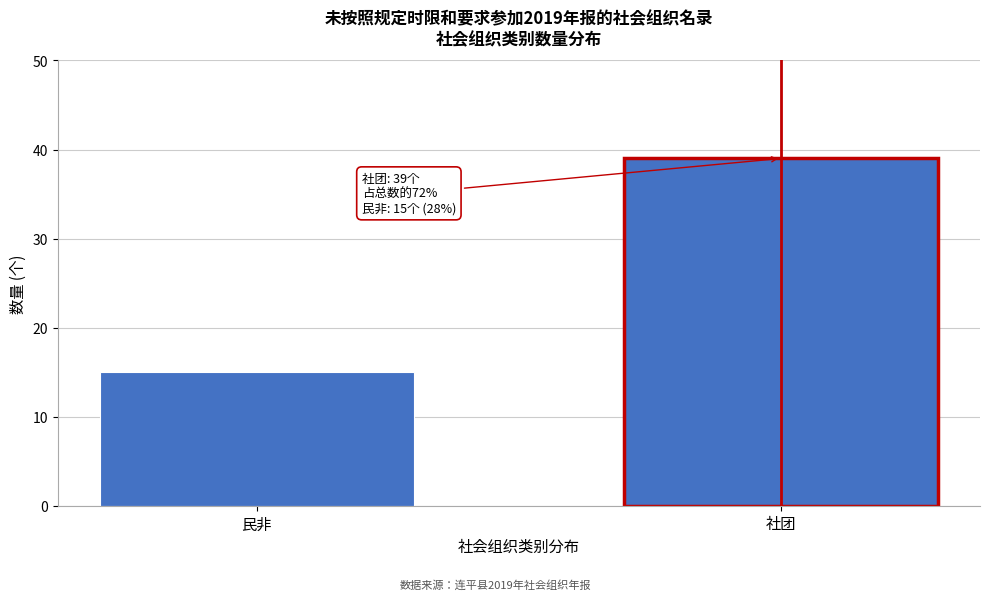

Reading left to right, transcribe all the data shown in this chart.

15	39